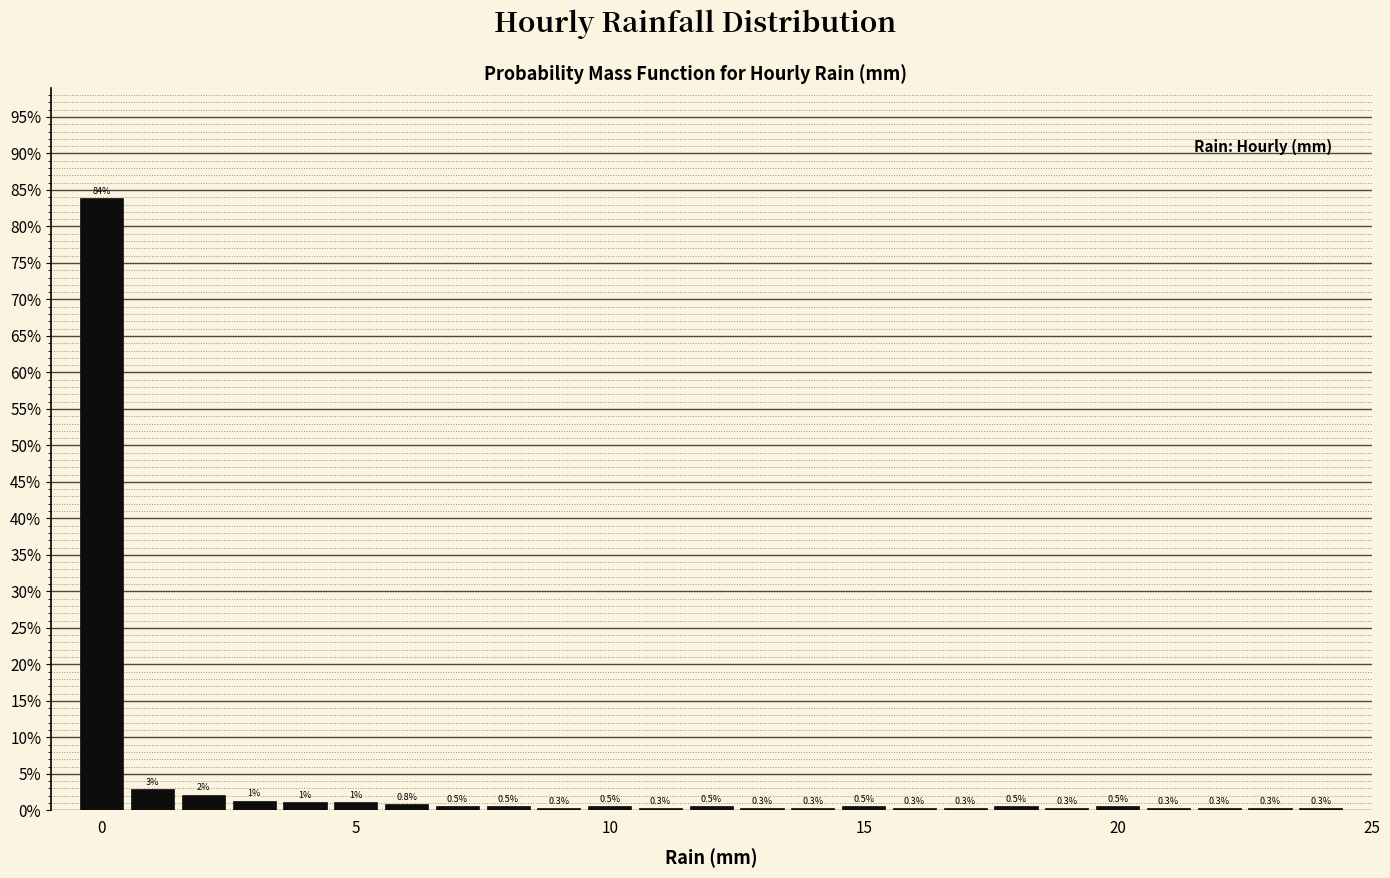

Around what value on the x-axis is the tallest bar? Give the approximate position of its centre, as read against the axis.

0.0